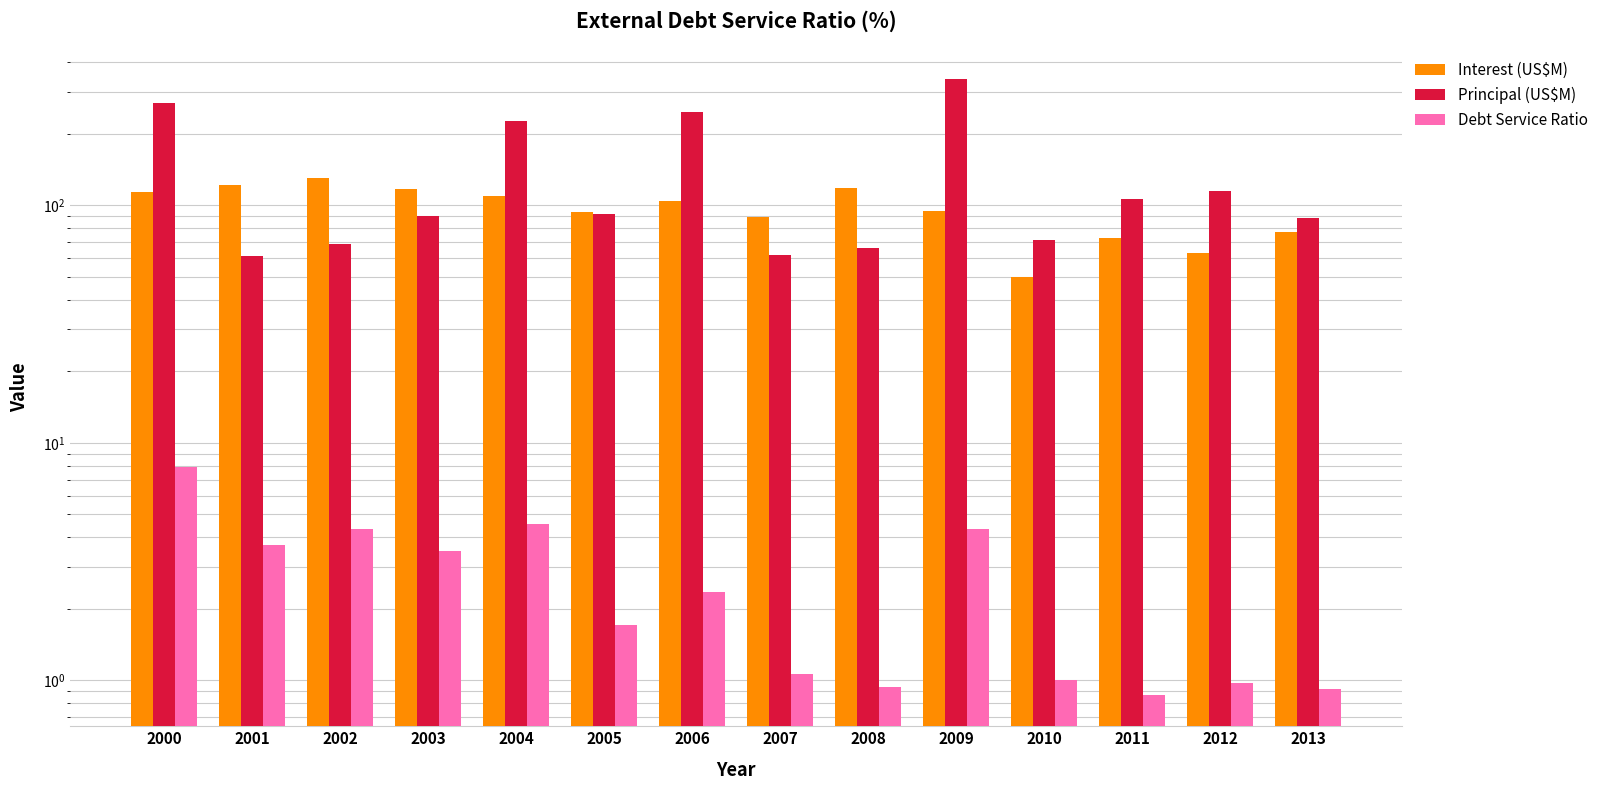

What is the sum of all Debt Service Ratio values?

38.2